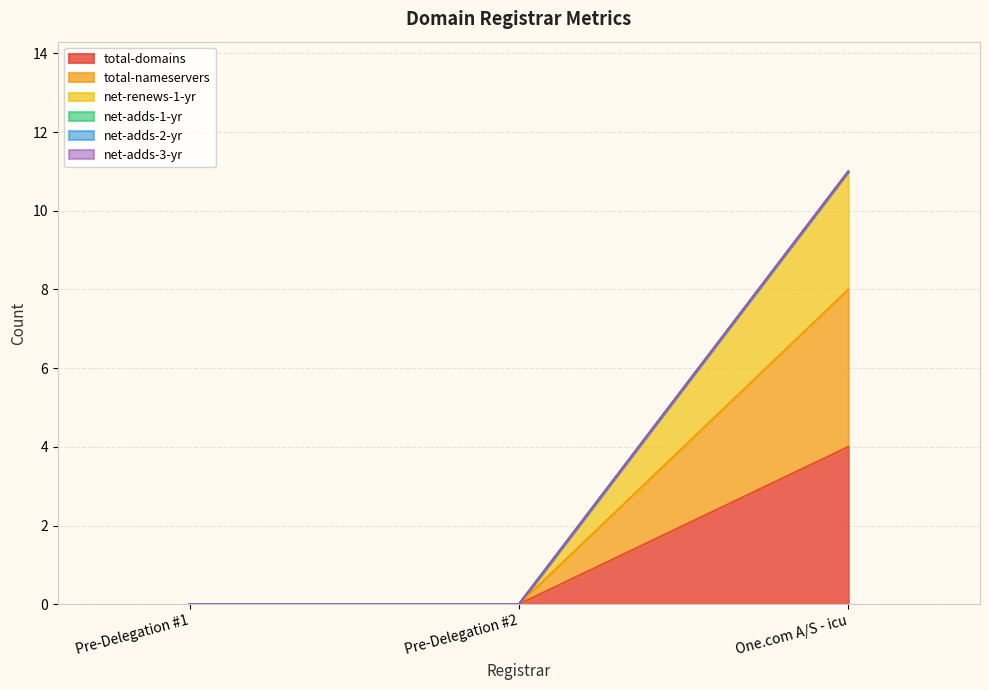

Does the chart display data point markers on the line(s)?

No